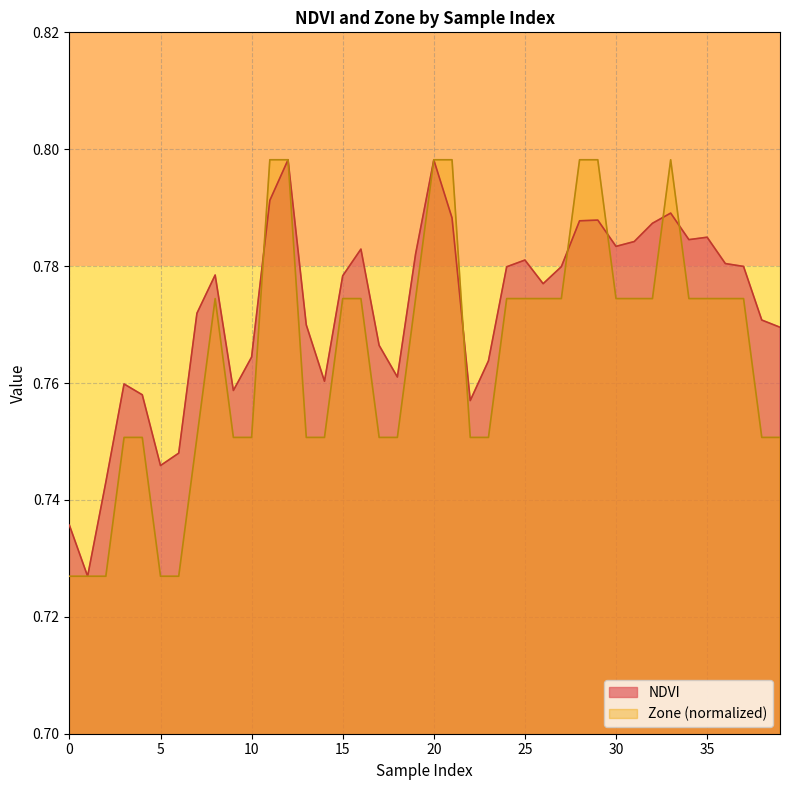

Which has a higher value, 8 or 10?

8